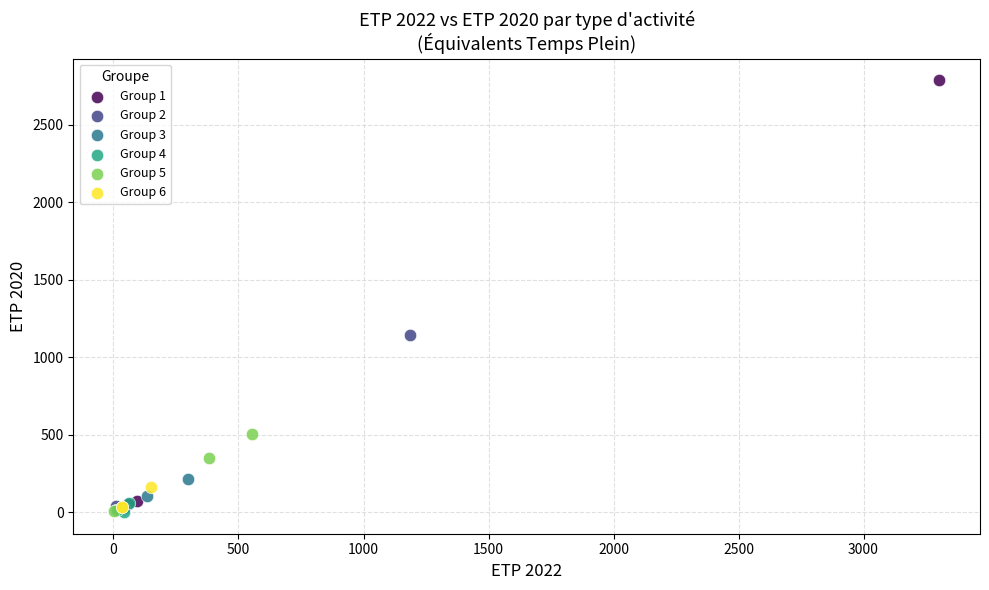

What are all the series names shown in the legend?

Group 1, Group 2, Group 3, Group 4, Group 5, Group 6